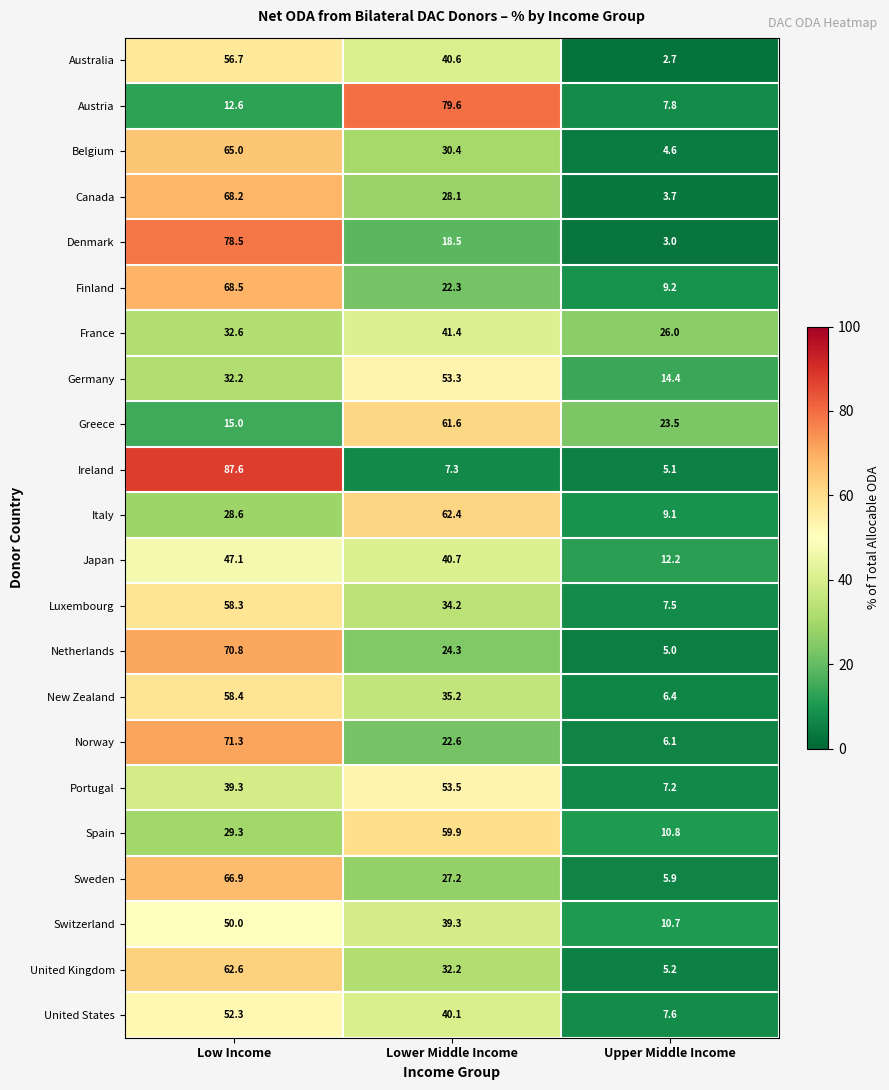

What is the maximum value shown in the chart?

87.6